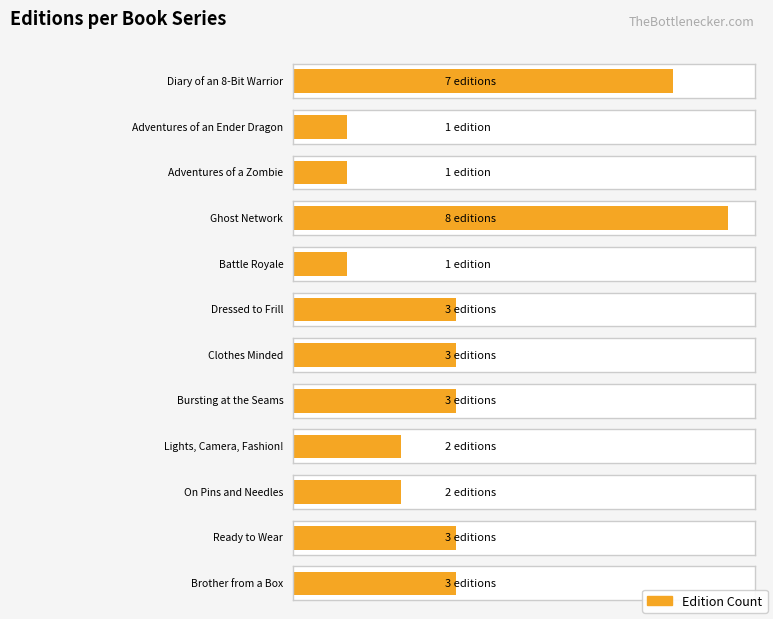

How many data points are less than 3?

5